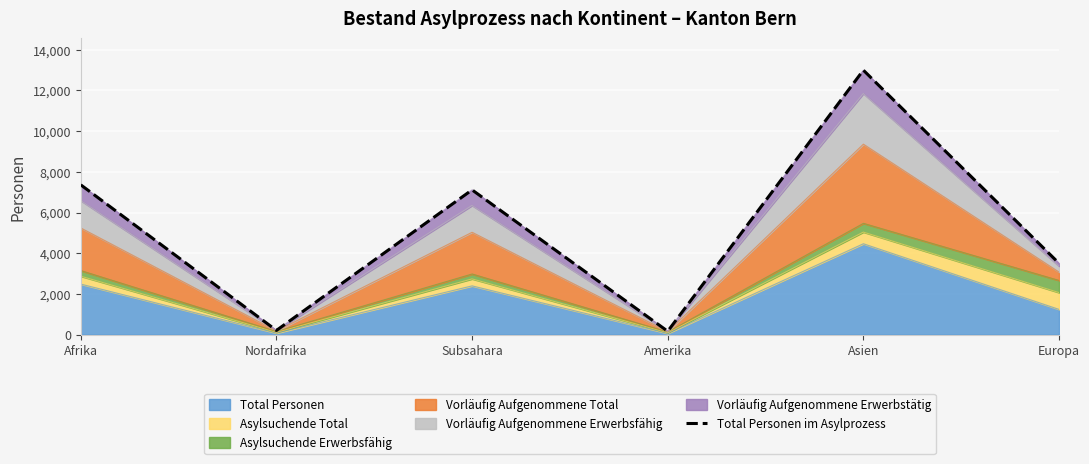

List the labels in order of value, smallest first.

Amerika, Nordafrika, Europa, Subsahara, Afrika, Asien